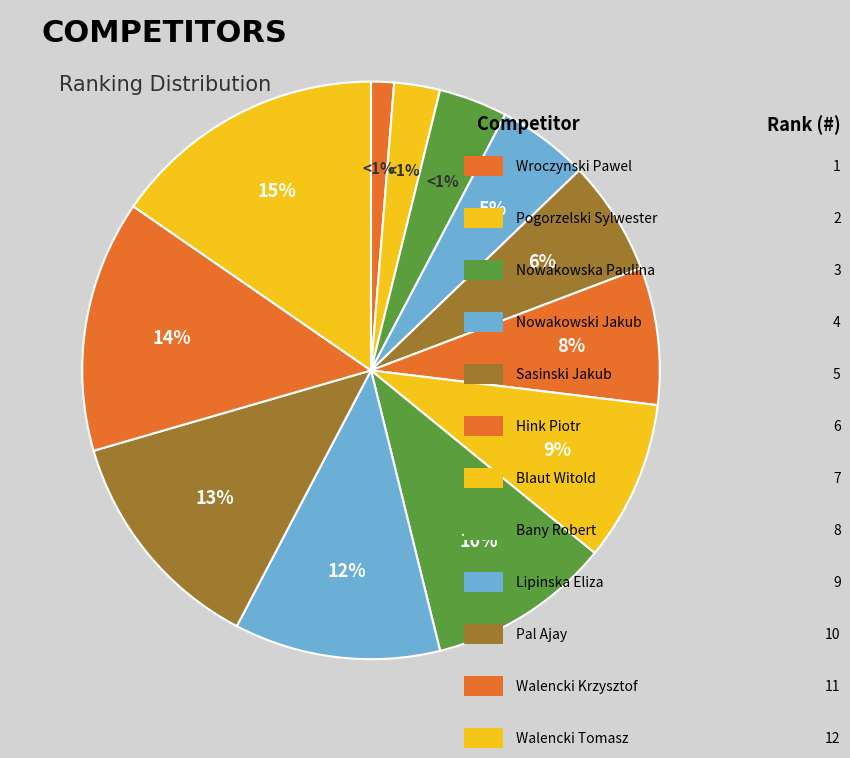

Which has a higher value, Lipinska Eliza or Nowakowska Paulina?

Lipinska Eliza